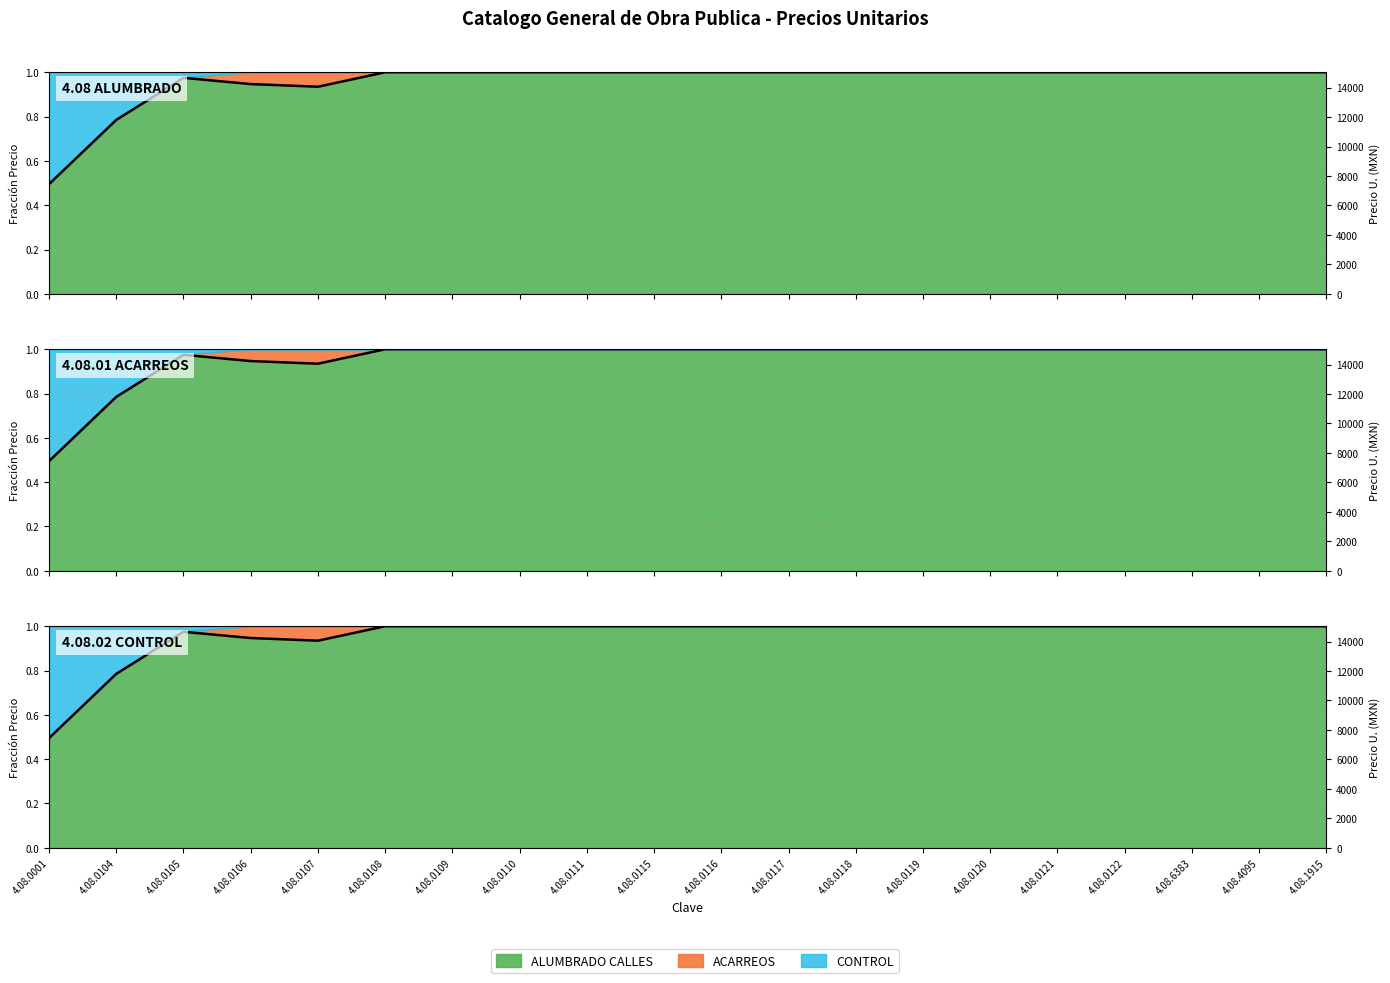

Which category has the lowest value across all series?

4.08.0001